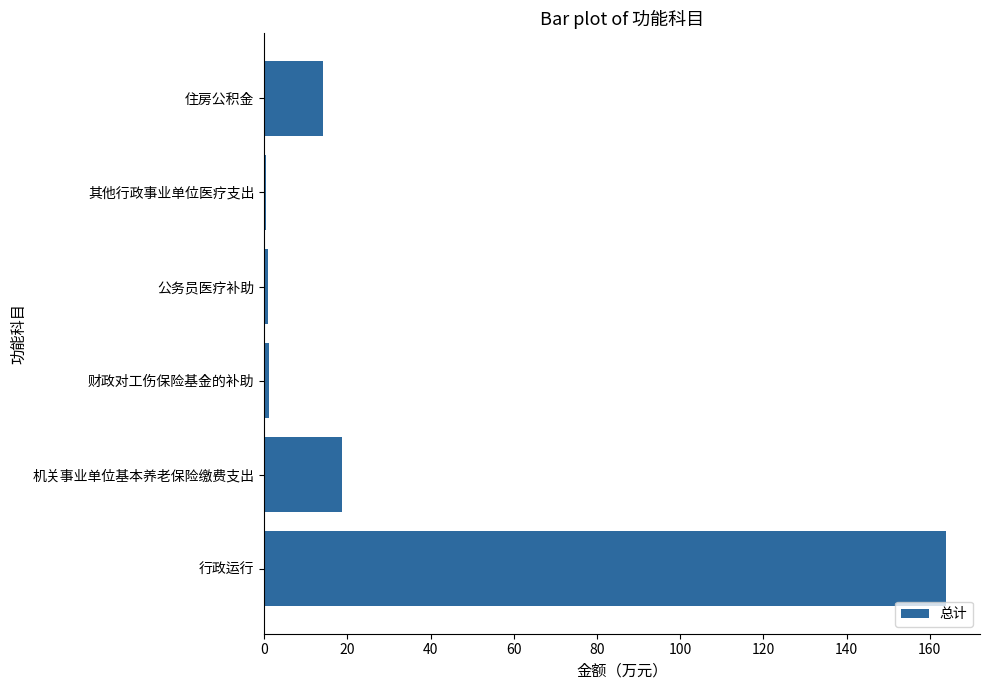

What is the maximum value shown in the chart?

163.9